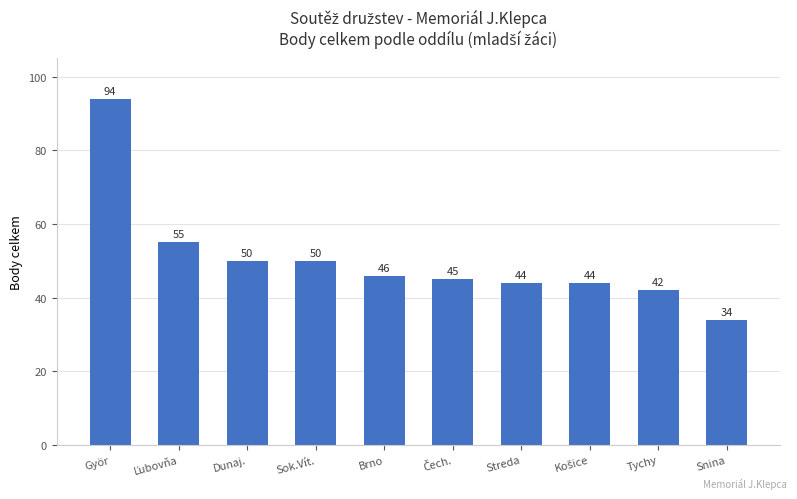

True or false: the data shows 50 at Sok.Vít..

True